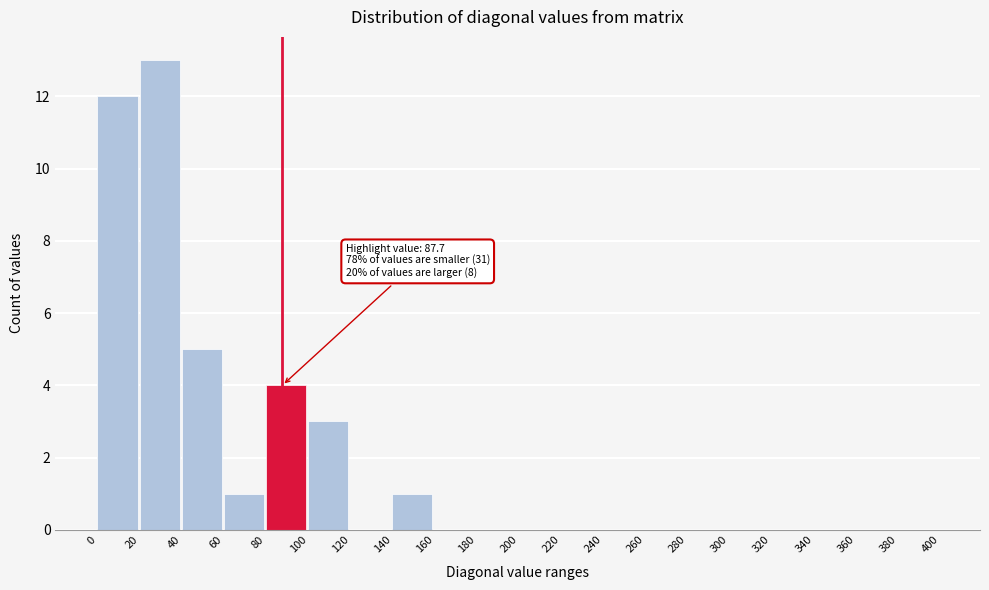

Which range on the x-axis has the tallest bar?

20 to 40